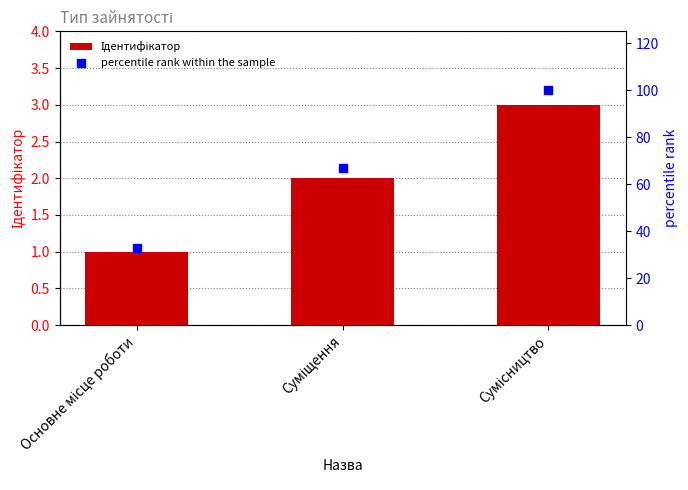

At which category is the sum across all series the highest?

Сумісництво